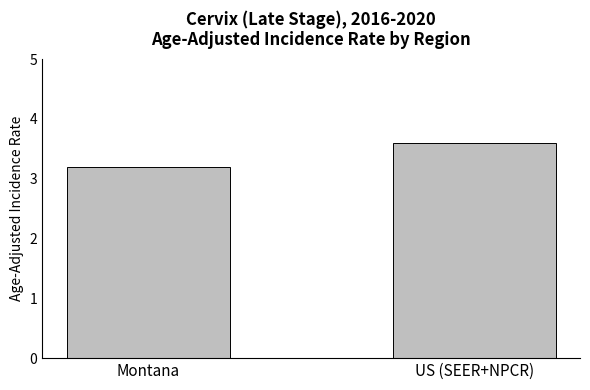

Rank the categories by value from lowest to highest.

Montana, US (SEER+NPCR)